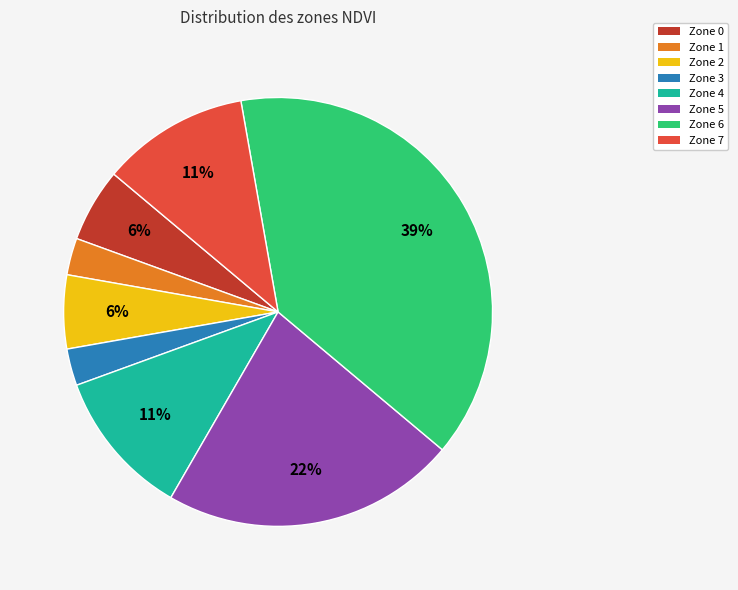

Is there any slice that represents more than half of the pie?

No